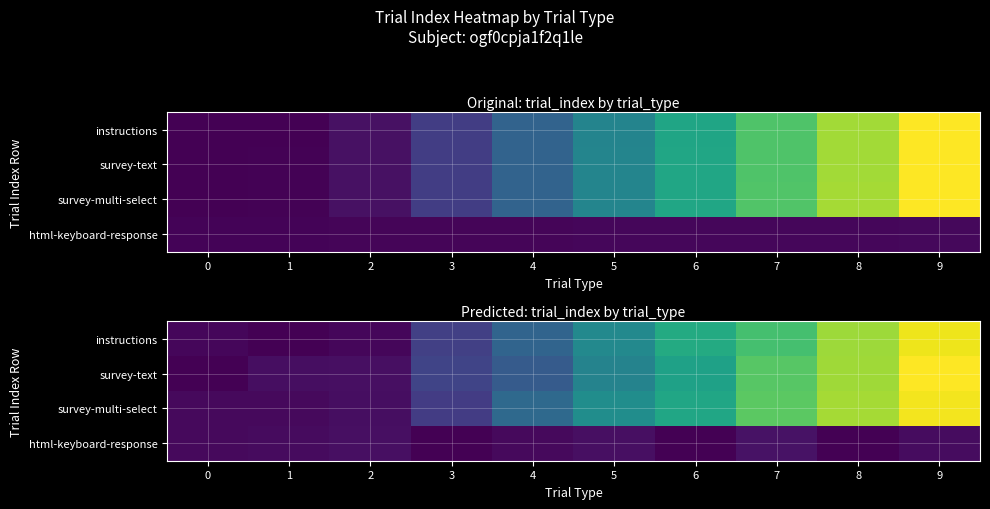

How many series are shown in this chart?

4